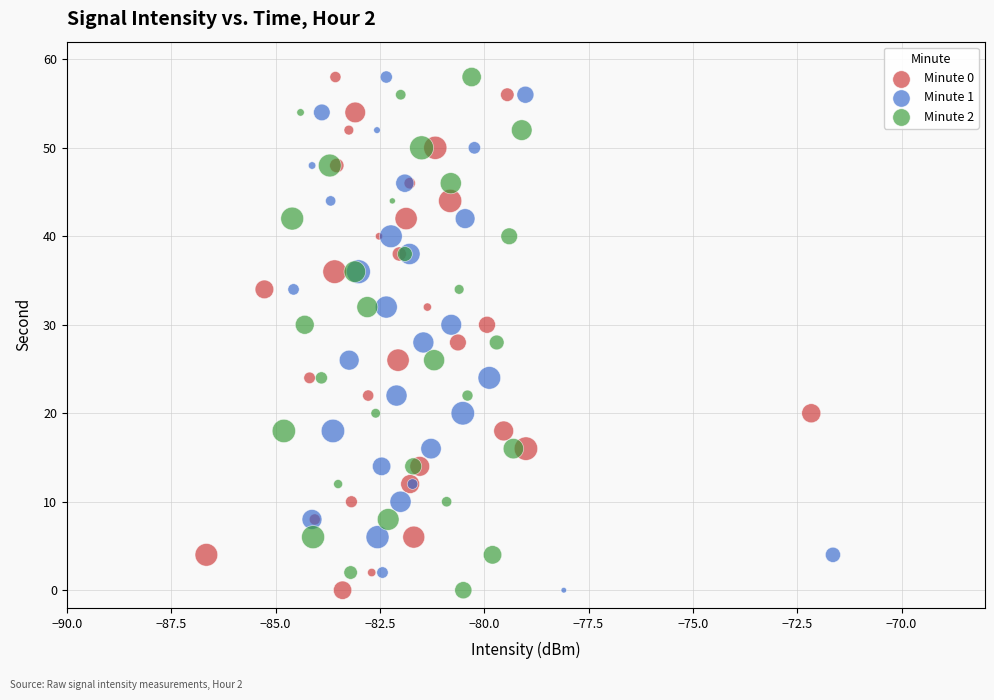

What are all the series names shown in the legend?

Minute 0, Minute 1, Minute 2